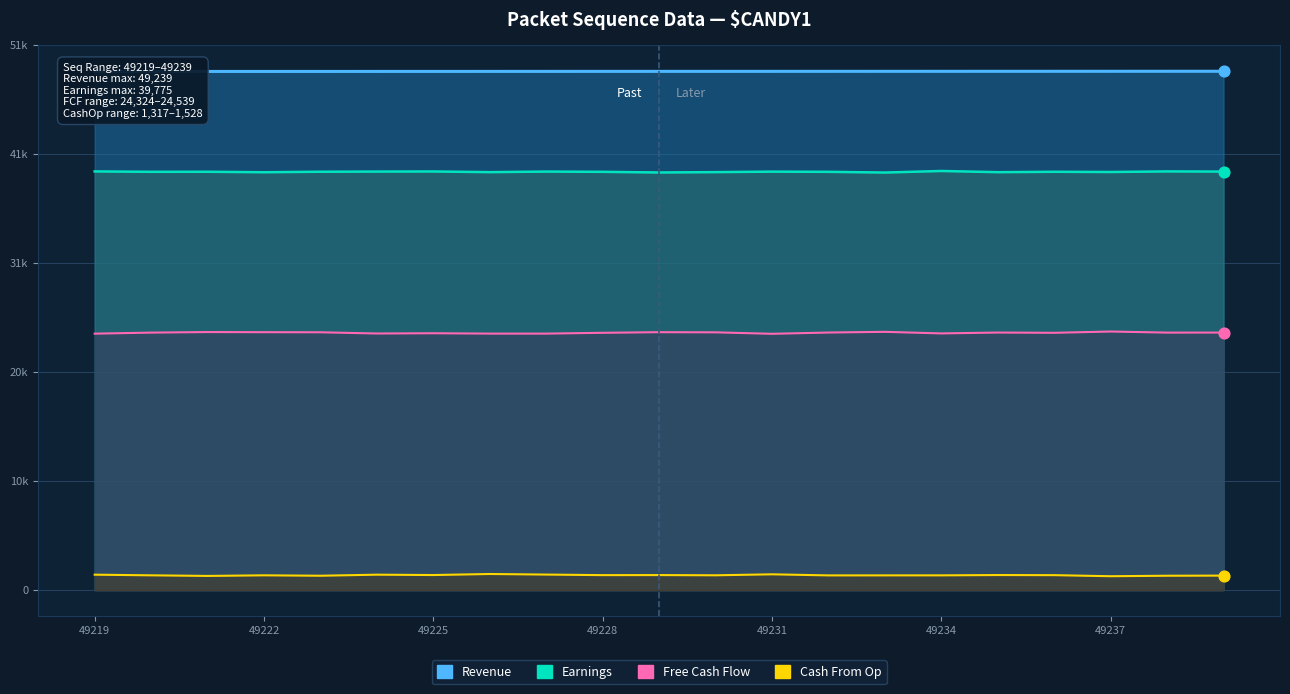

Which series has the widest spread of Y values?

Free Cash Flow